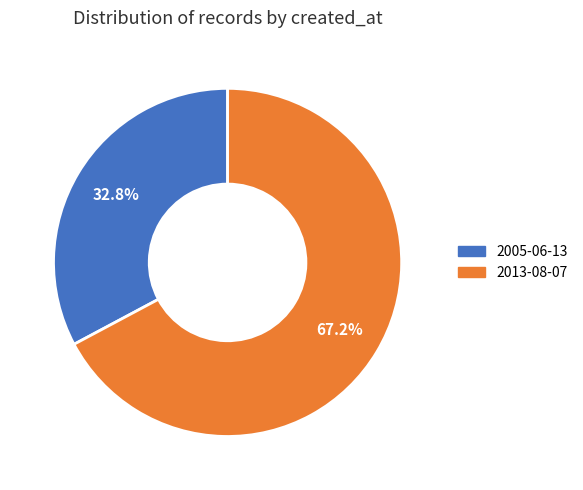

Is the sum of 2005-06-13 and 2013-08-07 greater than half?

Yes